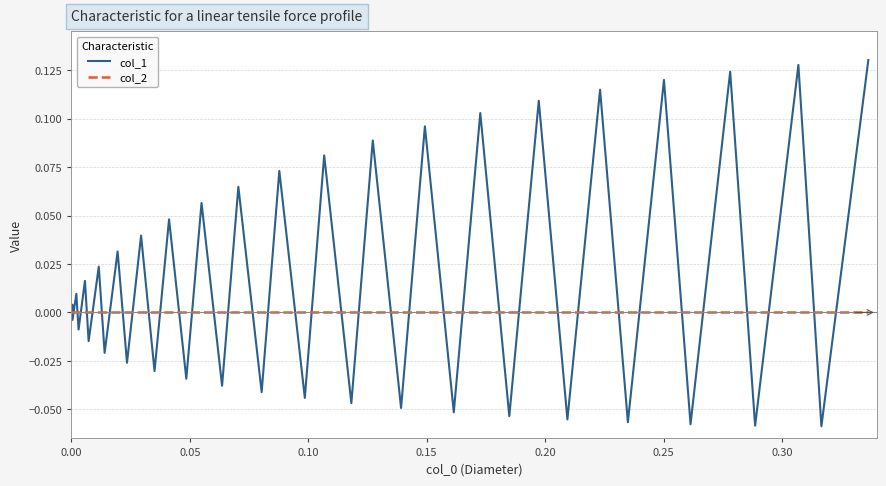

Which series has the largest range (max minus min)?

col_1